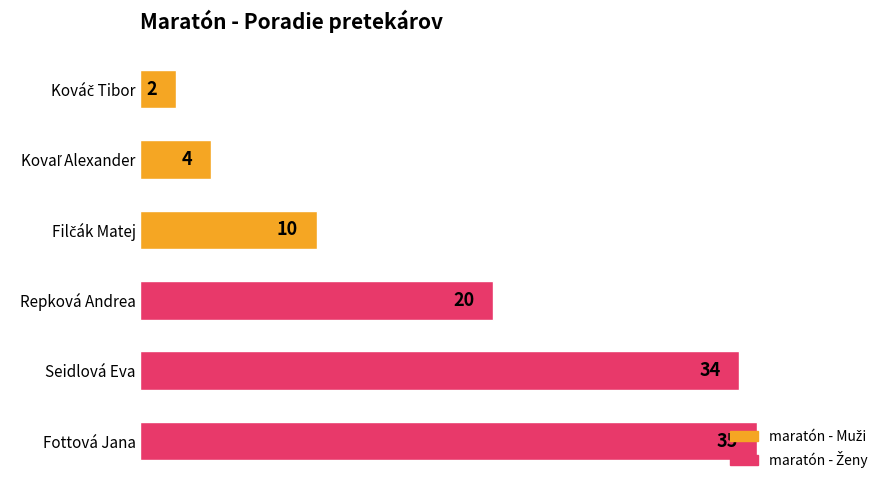

Is it true that the value at Seidlová Eva is 12?

False